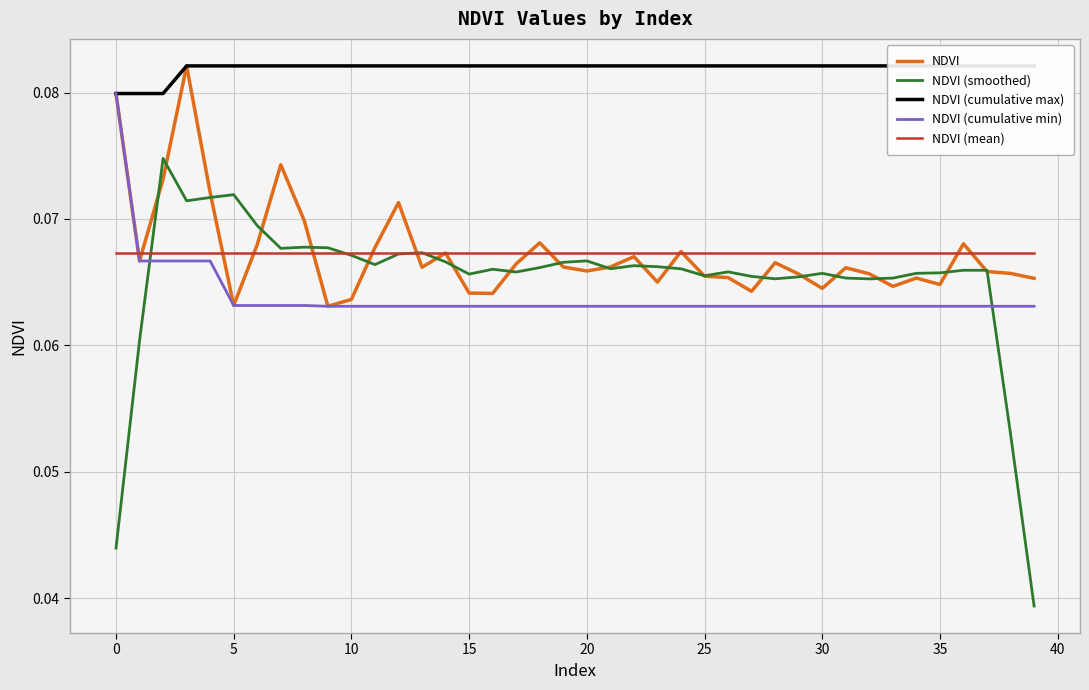

Which series changed the most between 27 and 37?

NDVI